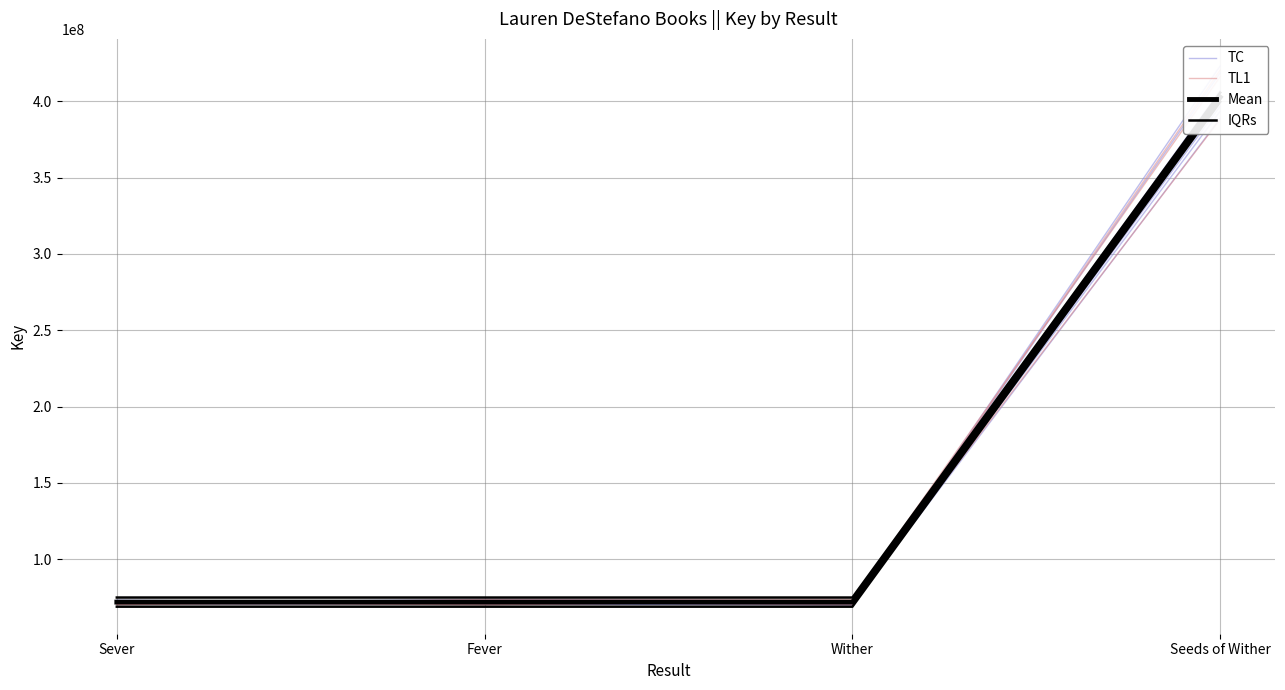

What is the maximum value shown in the chart?

406955815.9